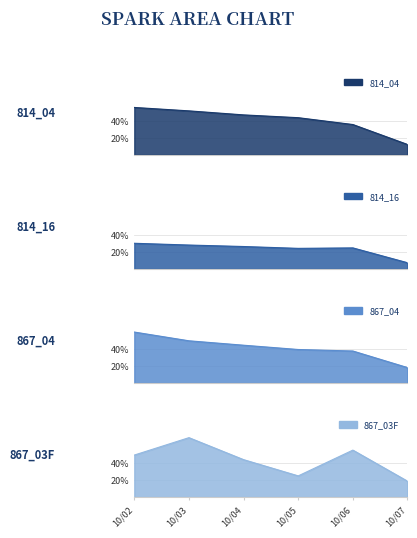

Which label corresponds to the smallest value in the chart?

10/07